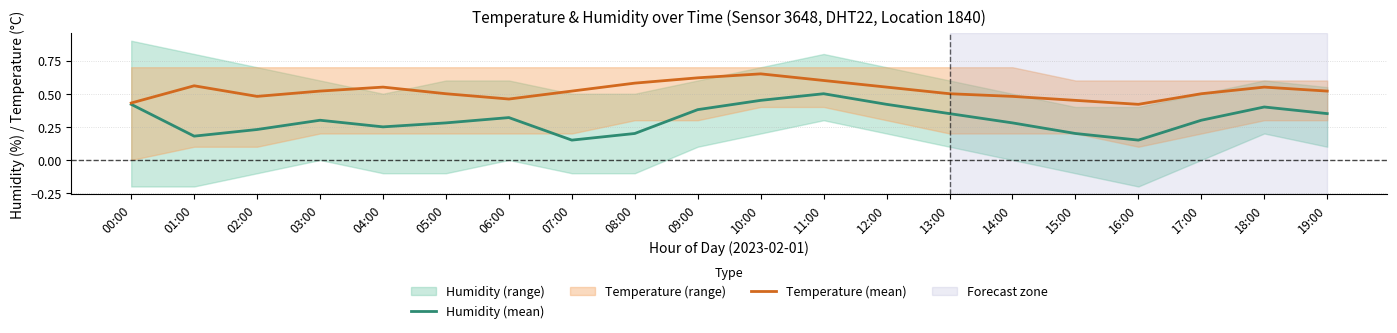

What is the label of the 18th point from the left?

17:00